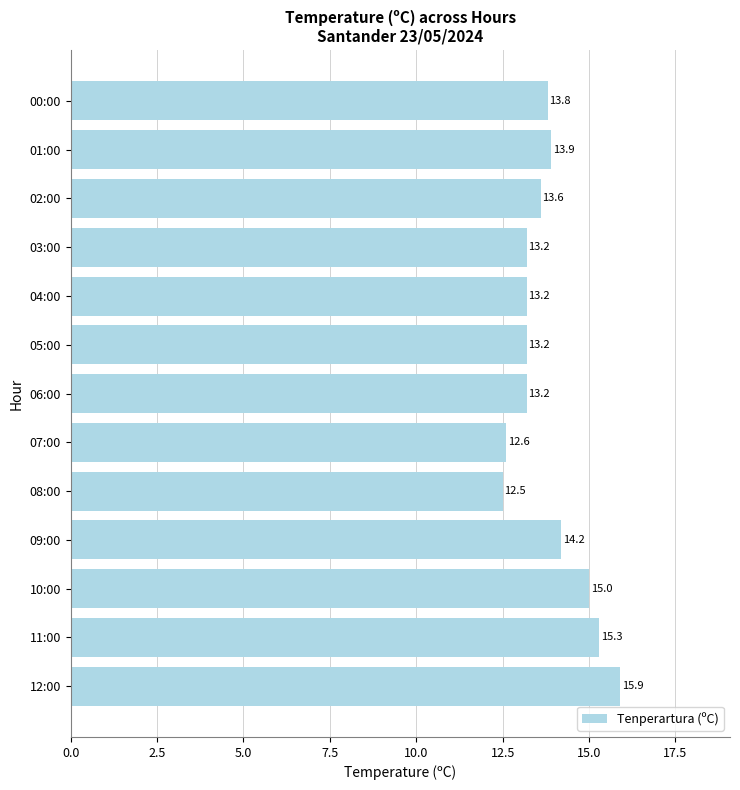

What is the minimum value shown in the chart?

12.5